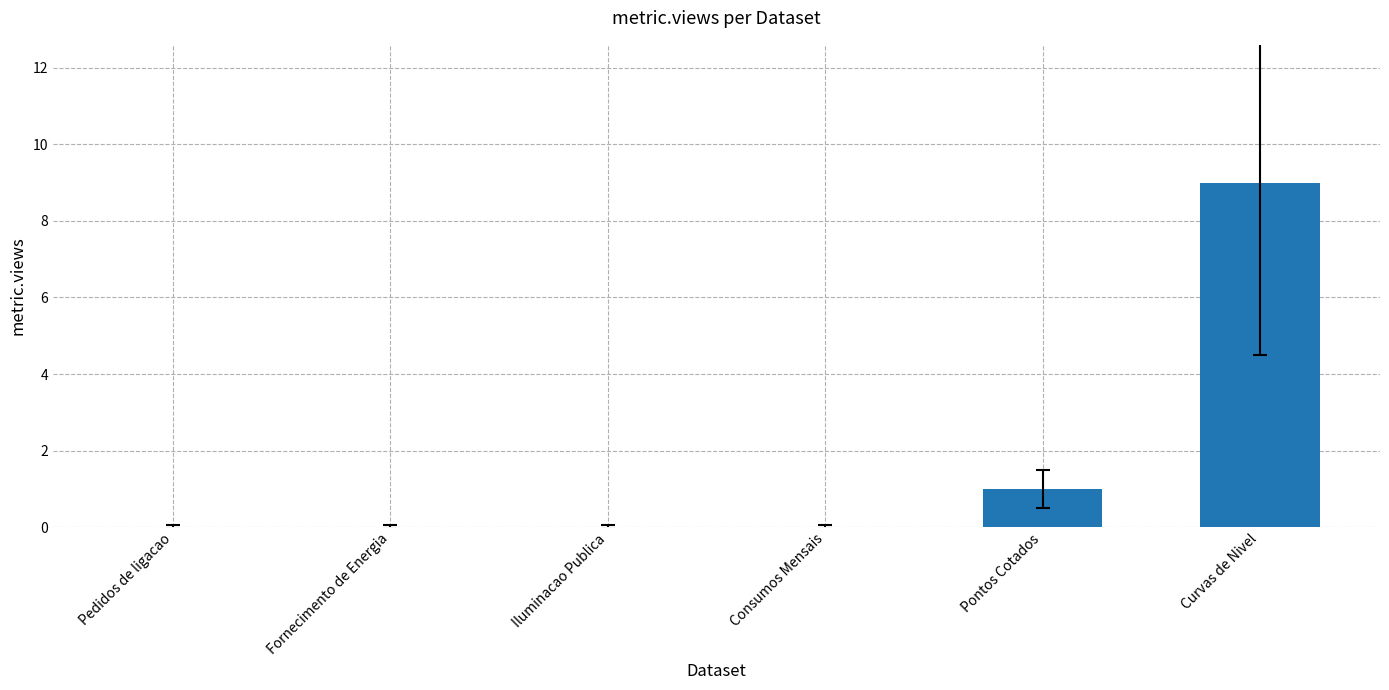

True or false: the data shows 4 at Curvas de Nivel.

False